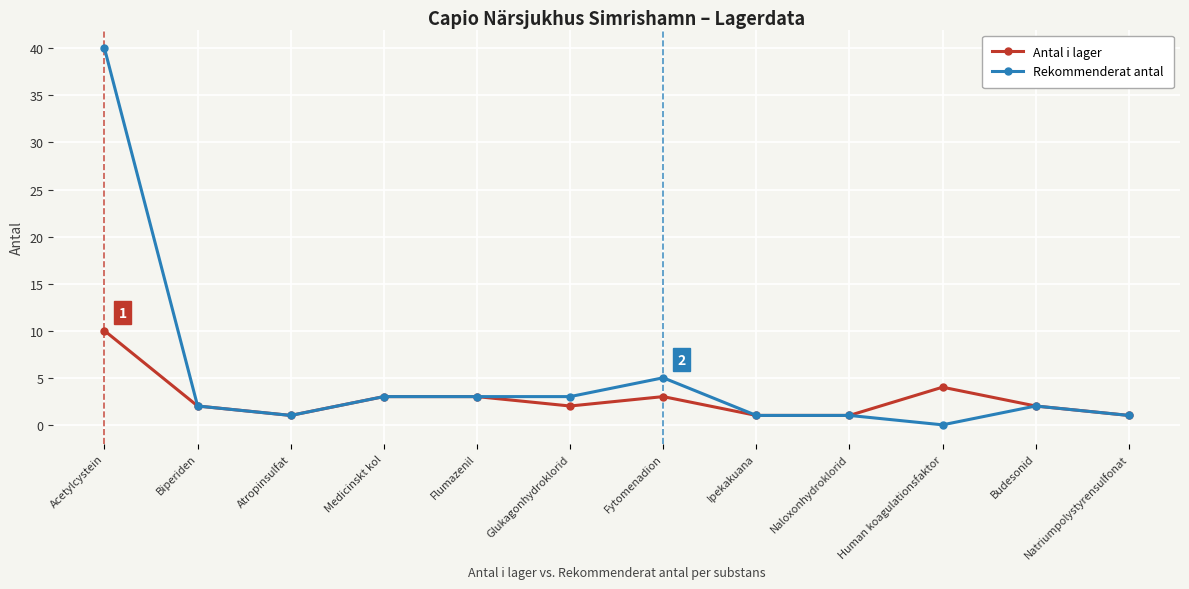

At which category does the chart reach its peak across all series?

Acetylcystein